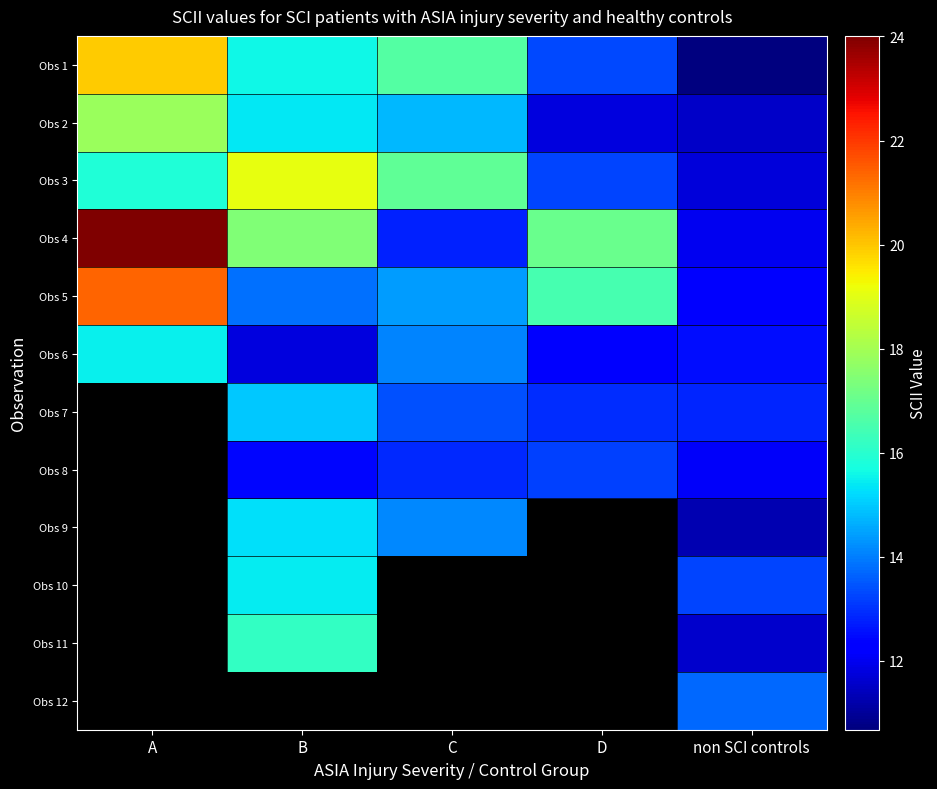

The Obs 3 series shows 15.9 at A. True or false?

True